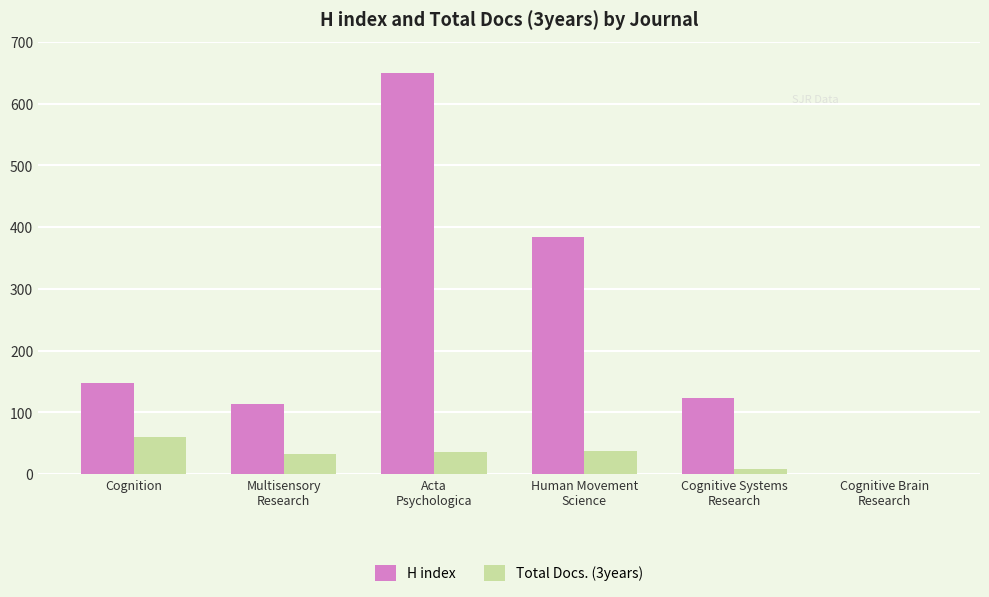

Which series changed the most between Human Movement
Science and Cognitive Brain
Research?

H index